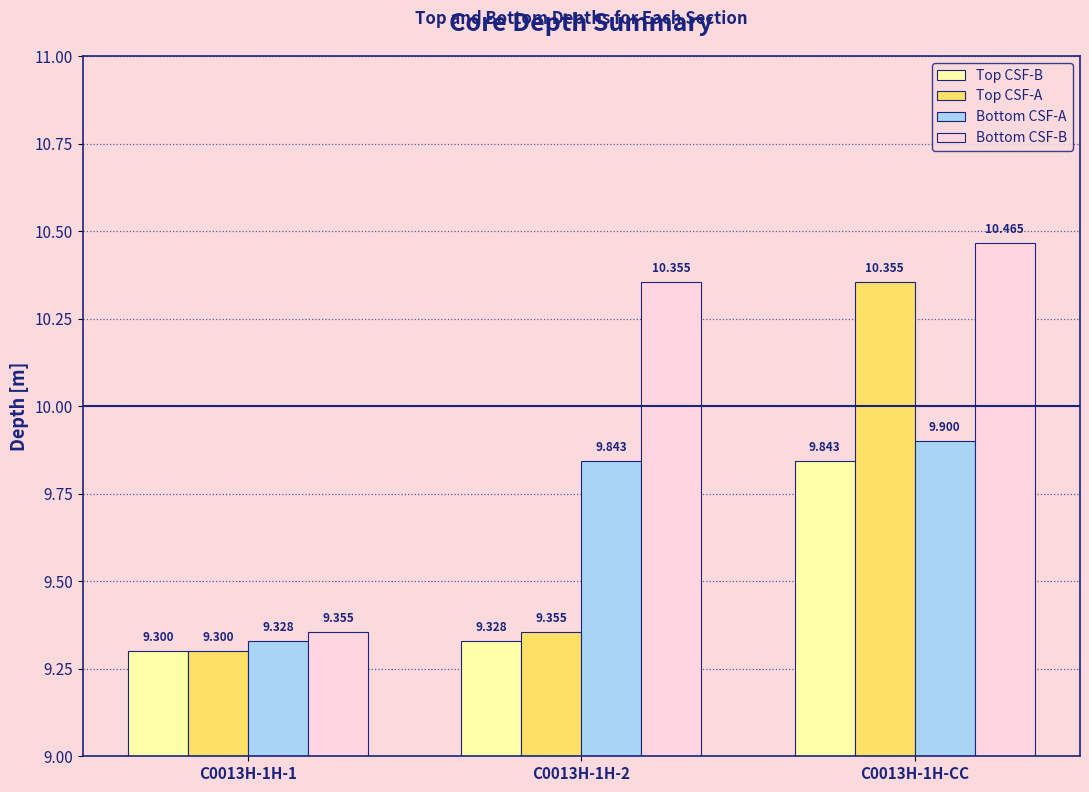

What is the label of the 3rd bar from the left?

C0013H-1H-CC